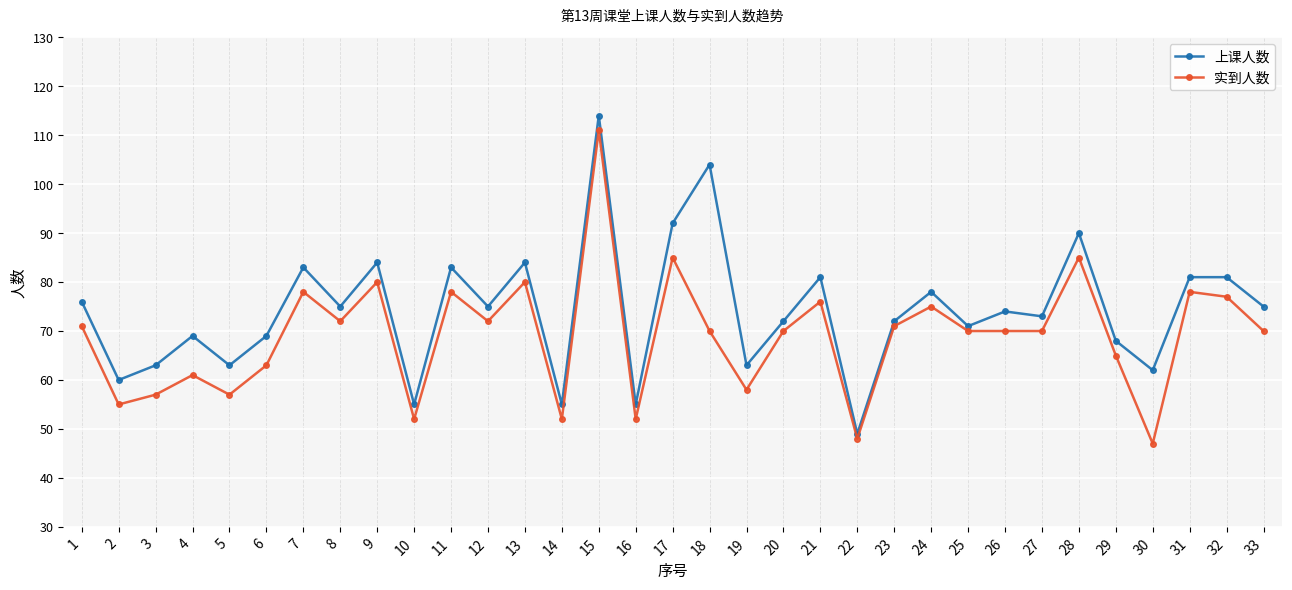

True or false: 实到人数 and 上课人数 cross at least once.

False